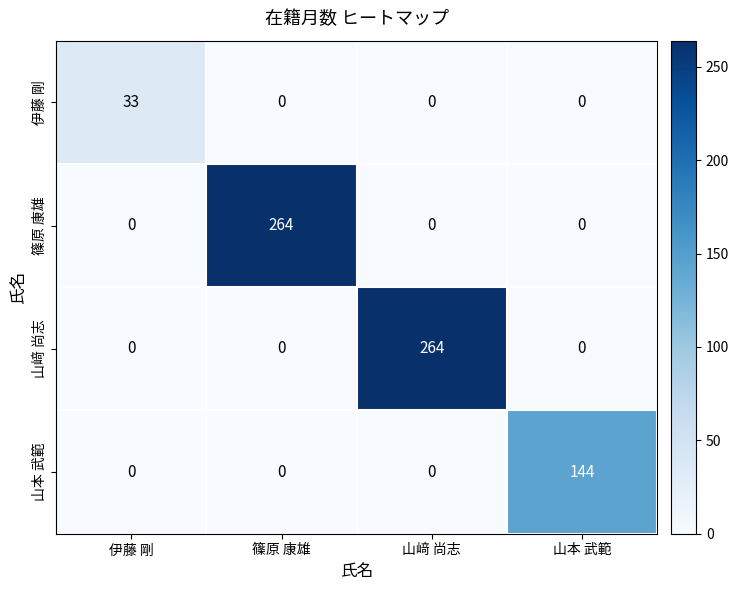

How many data points does each series have?

4